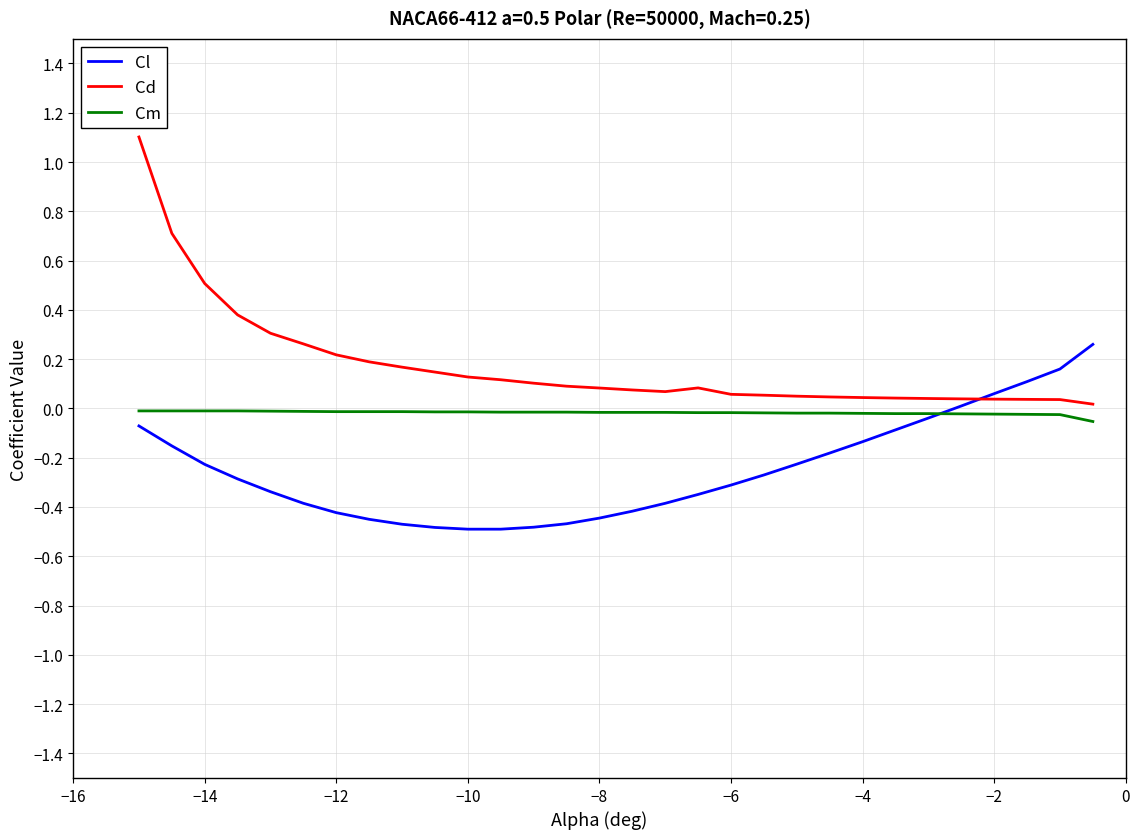

Rank the series by their maximum value, from lowest to highest.

Cm, Cl, Cd